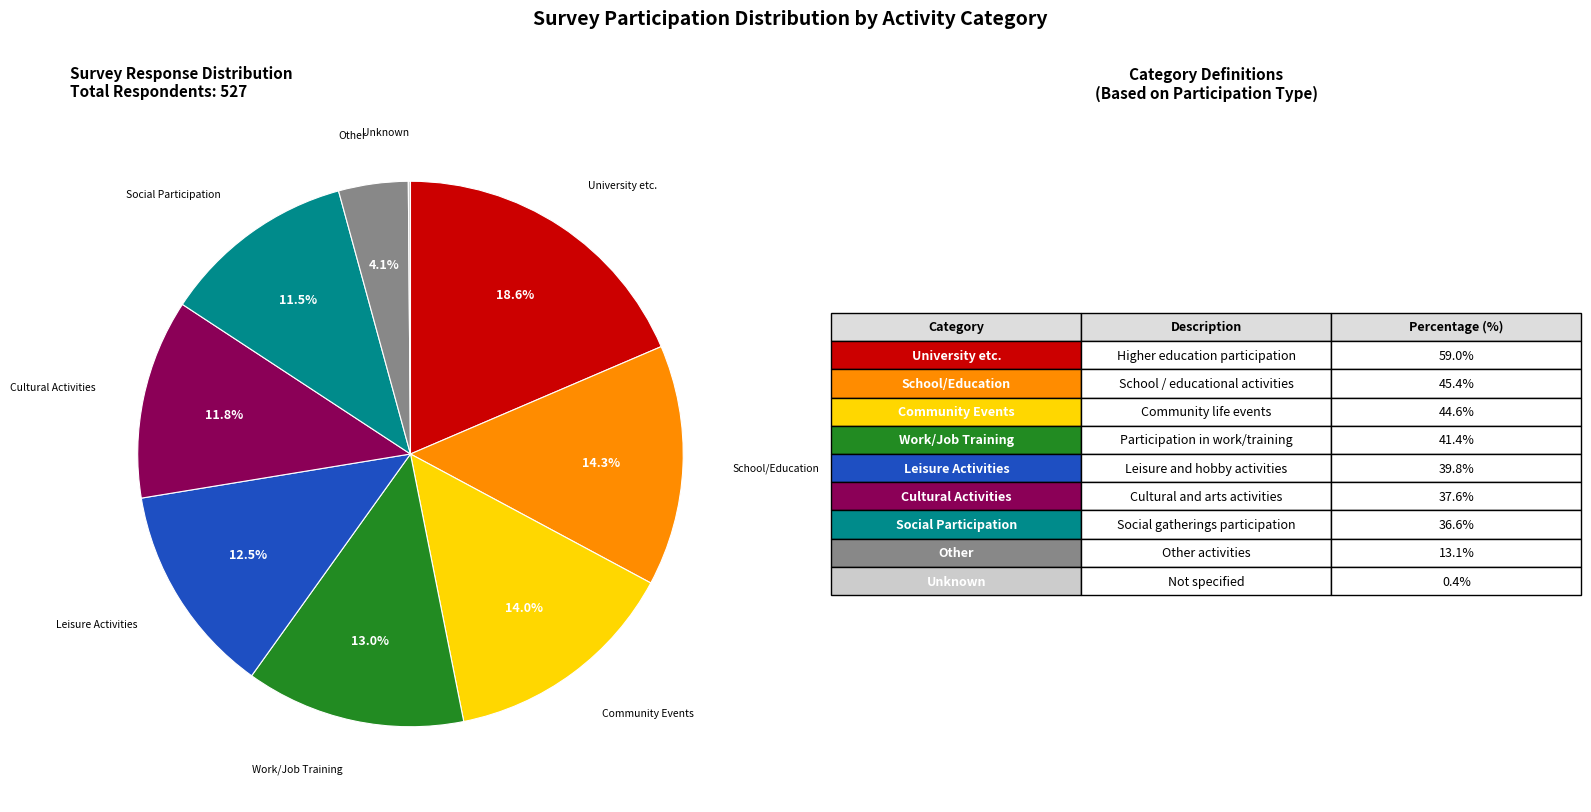

Is there a majority slice in this chart?

No